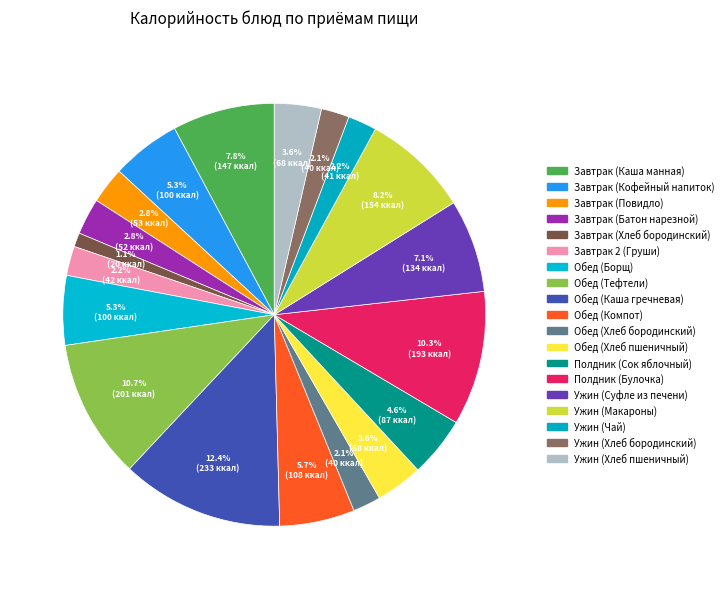

Approximately how many times larger is the value at Ужин (Чай) compared to Ужин (Макароны)?

0.3